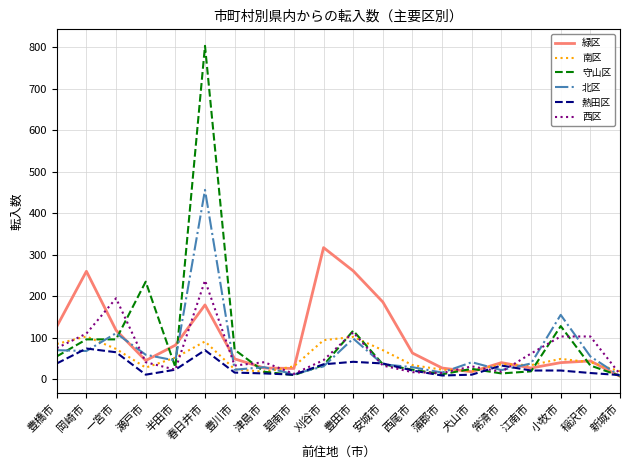

Is the value of 南区 at 稲沢市 greater than the value of 熱田区 at 半田市?

Yes